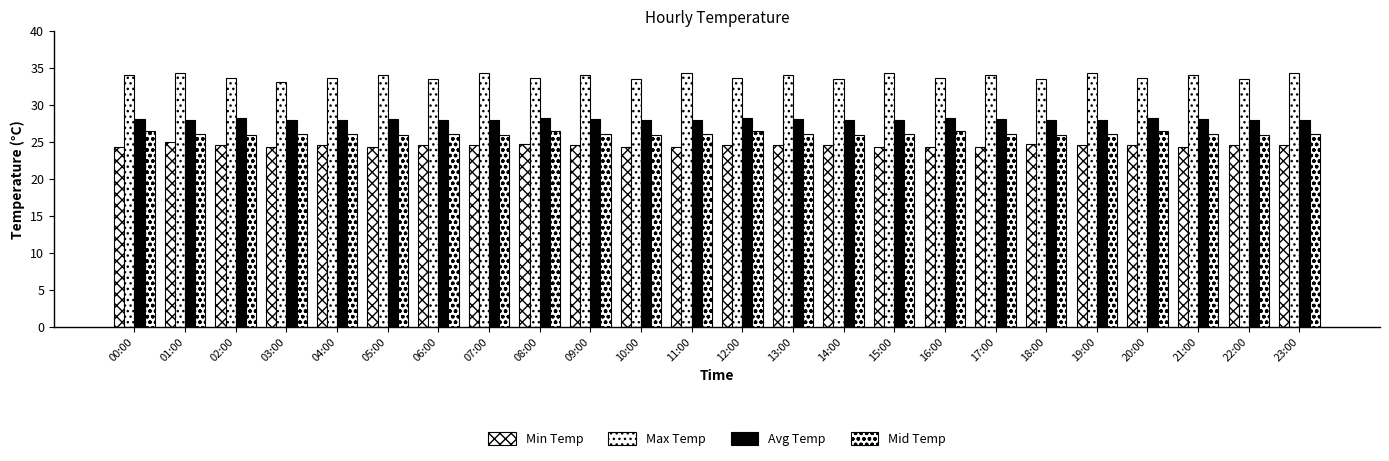

How many categories are shown in the chart?

24